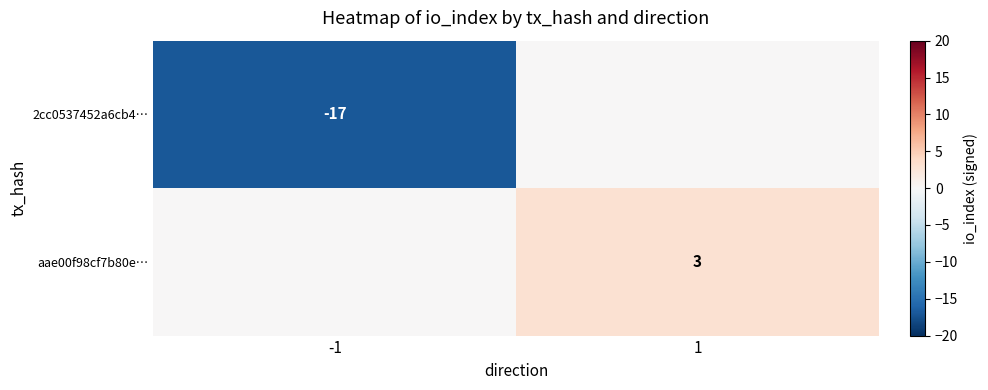

Is the value of 2cc0537452a6cb4… at -1 greater than the value of aae00f98cf7b80e… at 1?

No